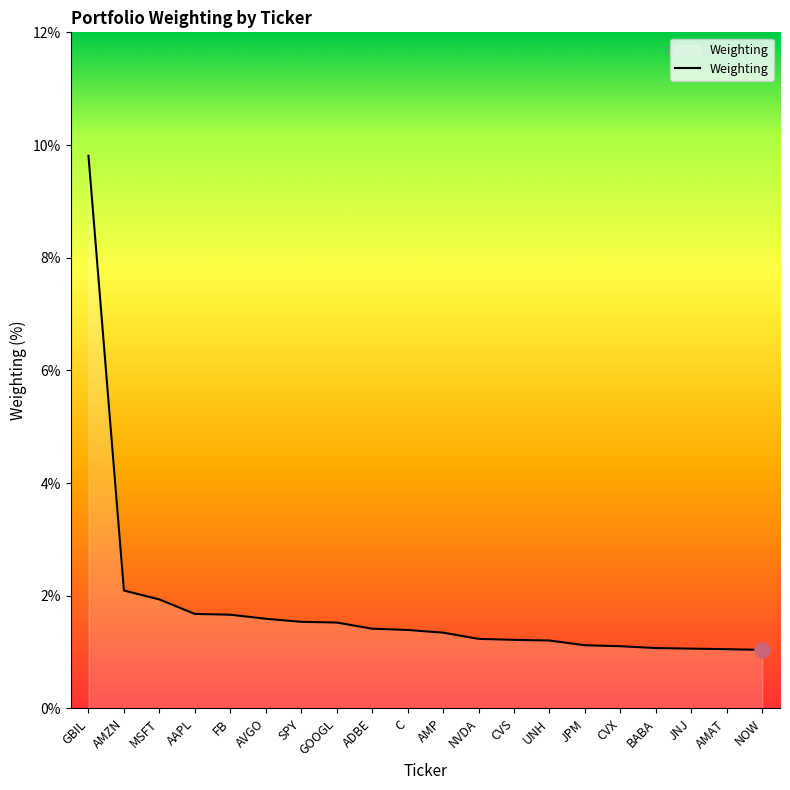

What is the change in value from GOOGL to AMP?

-0.2